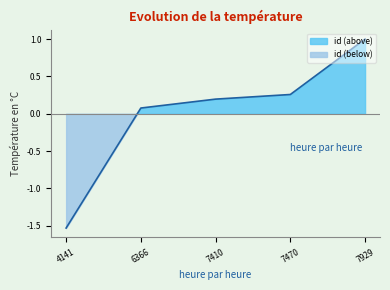

Rank the categories by value from highest to lowest.

7929, 7470, 7410, 6366, 4141